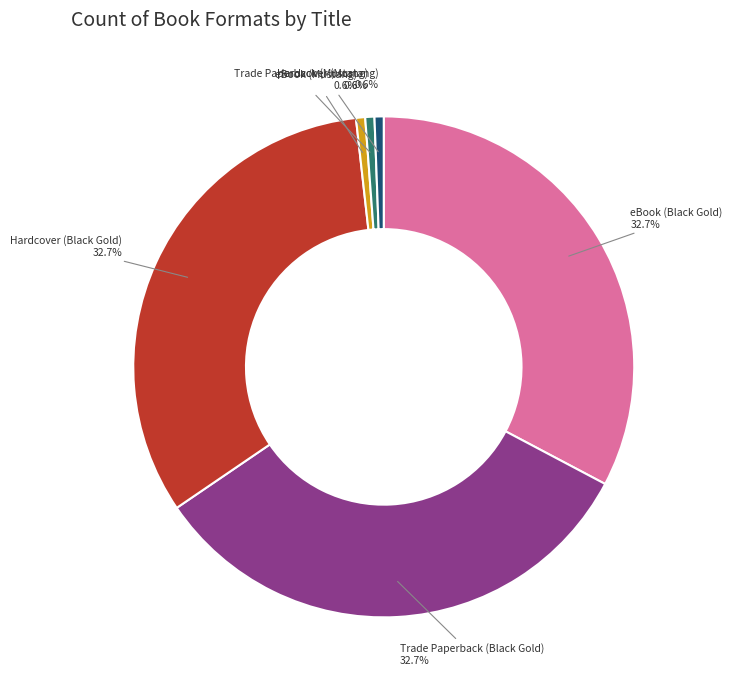

Approximately how many times larger is the value at eBook (Black Gold) compared to eBook (Mustang)?

55.4